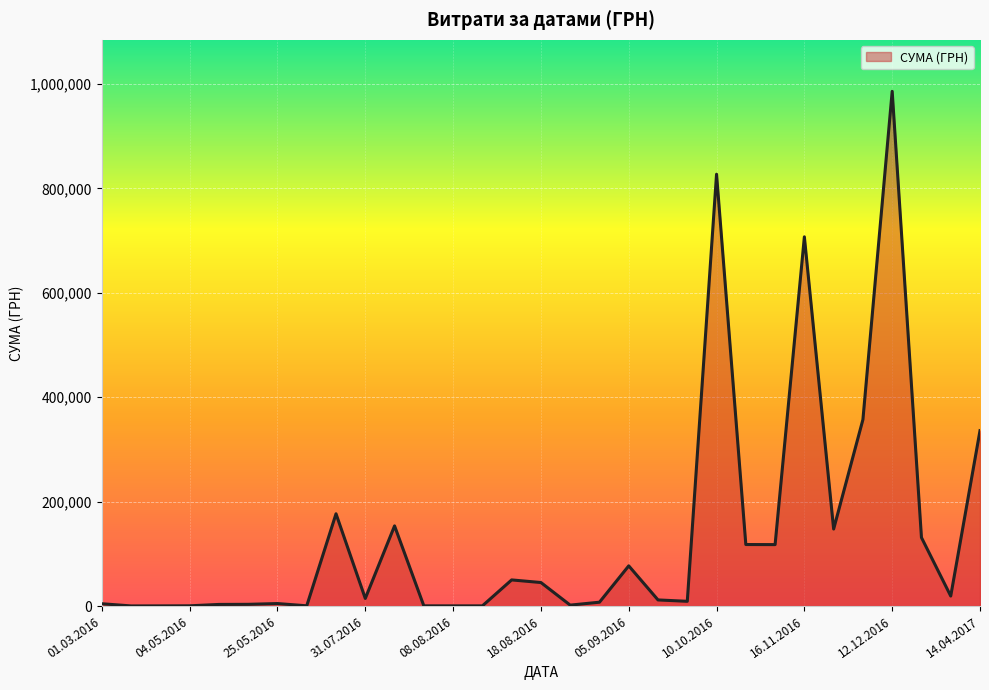

What is the greatest value displayed?

986146.0